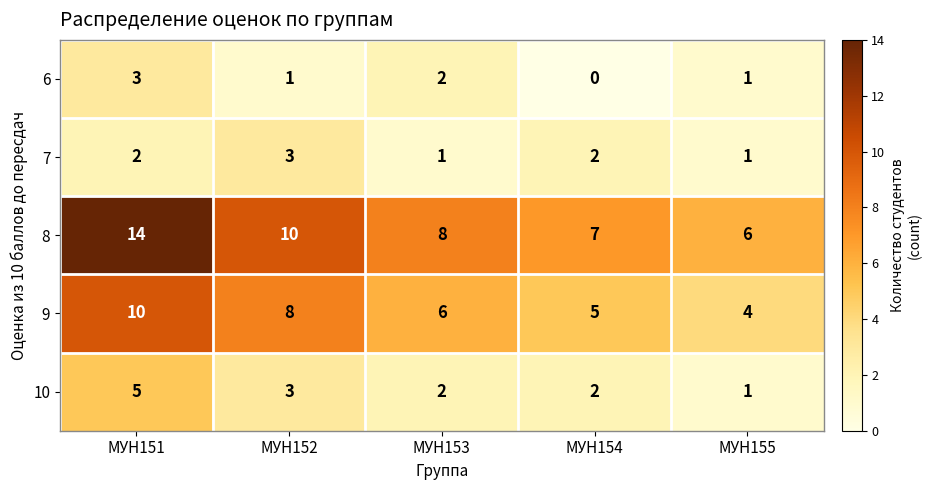

Reading left to right, what are all the values shown in this chart?

6: МУН151=3	МУН152=1	МУН153=2	МУН154=0	МУН155=1
7: МУН151=2	МУН152=3	МУН153=1	МУН154=2	МУН155=1
8: МУН151=14	МУН152=10	МУН153=8	МУН154=7	МУН155=6
9: МУН151=10	МУН152=8	МУН153=6	МУН154=5	МУН155=4
10: МУН151=5	МУН152=3	МУН153=2	МУН154=2	МУН155=1